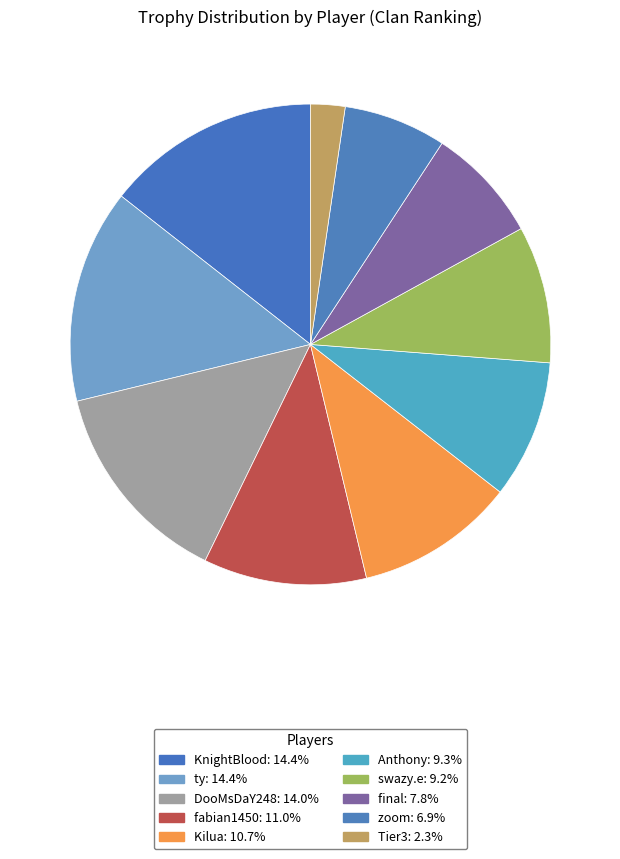

To the nearest percent, what is the difference between the largest and smallest slice percentages?

12%